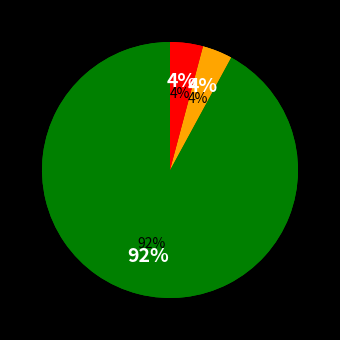

Does Hispanic or Latino represent more than half of the total?

Yes